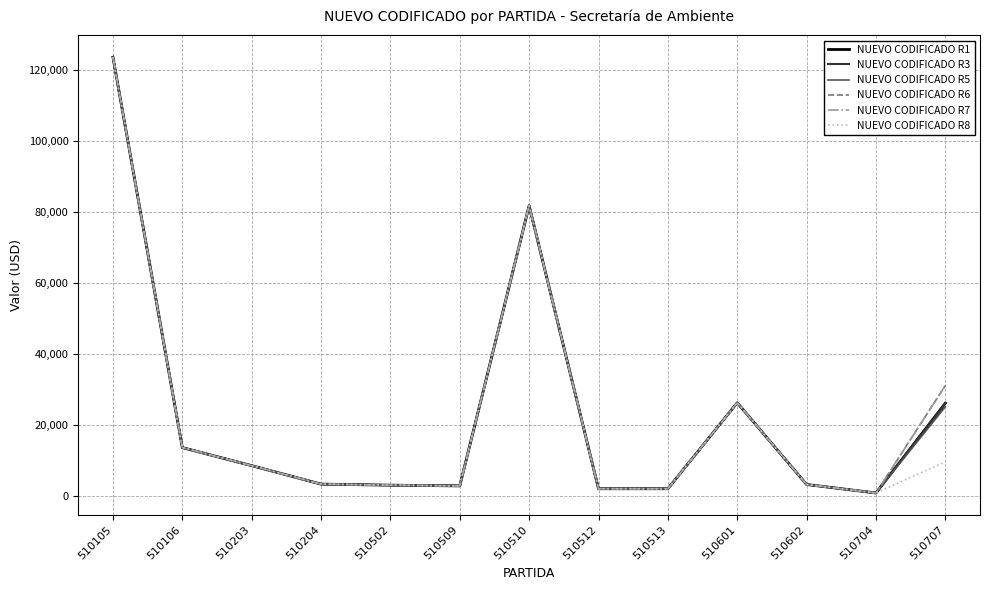

At which label is NUEVO CODIFICADO R1 closest to 62200?

510510